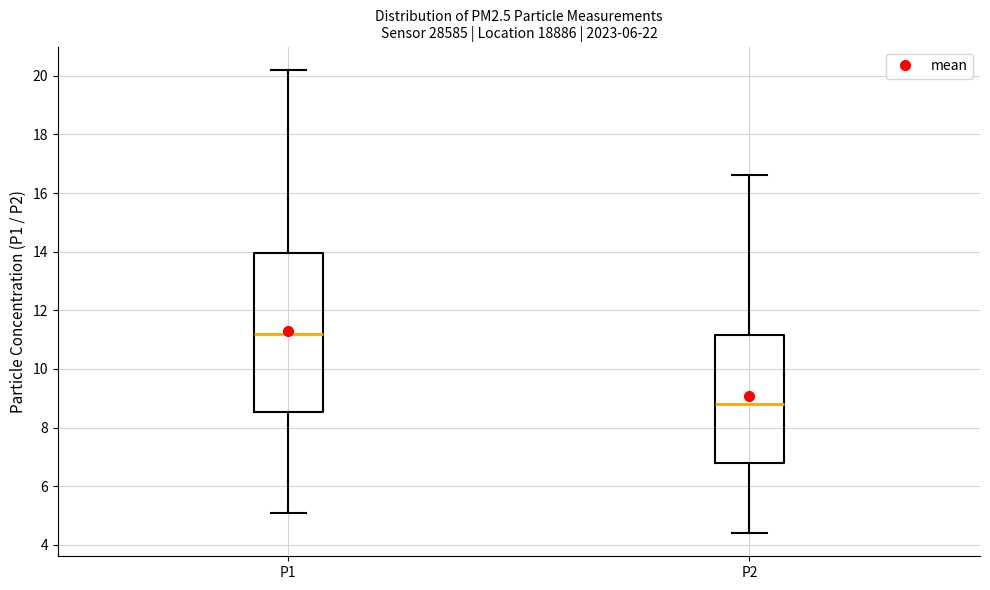

Reading left to right, read every box against the y-axis: the position of its median line, the range the box covers, and the ends of its whiskers. The values are not printed on the chart, so give them approximately, as read against the axis.

P1: median 11.2, box 8.6 to 14.0, whiskers 5.2 to 20.2
P2: median 8.8, box 6.8 to 11.2, whiskers 4.4 to 16.6